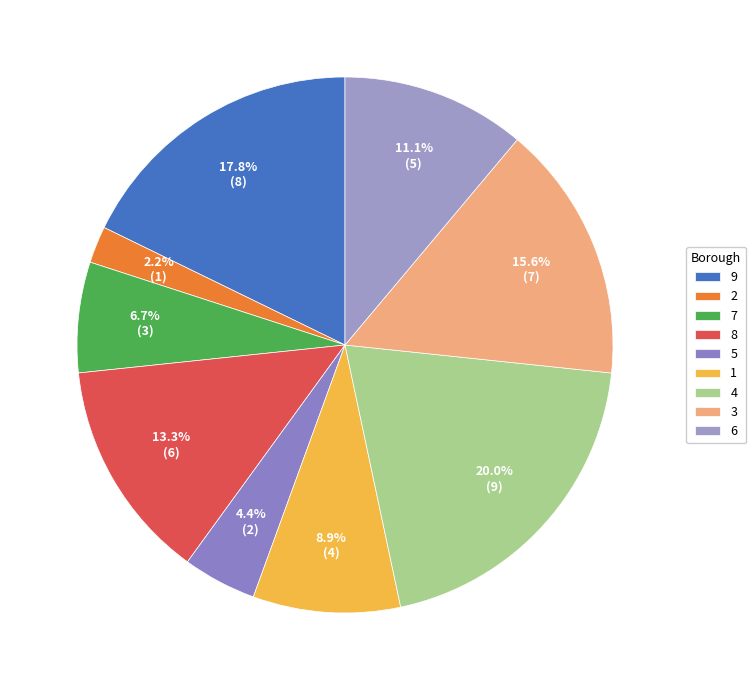

Which category has the biggest portion of the pie?

4